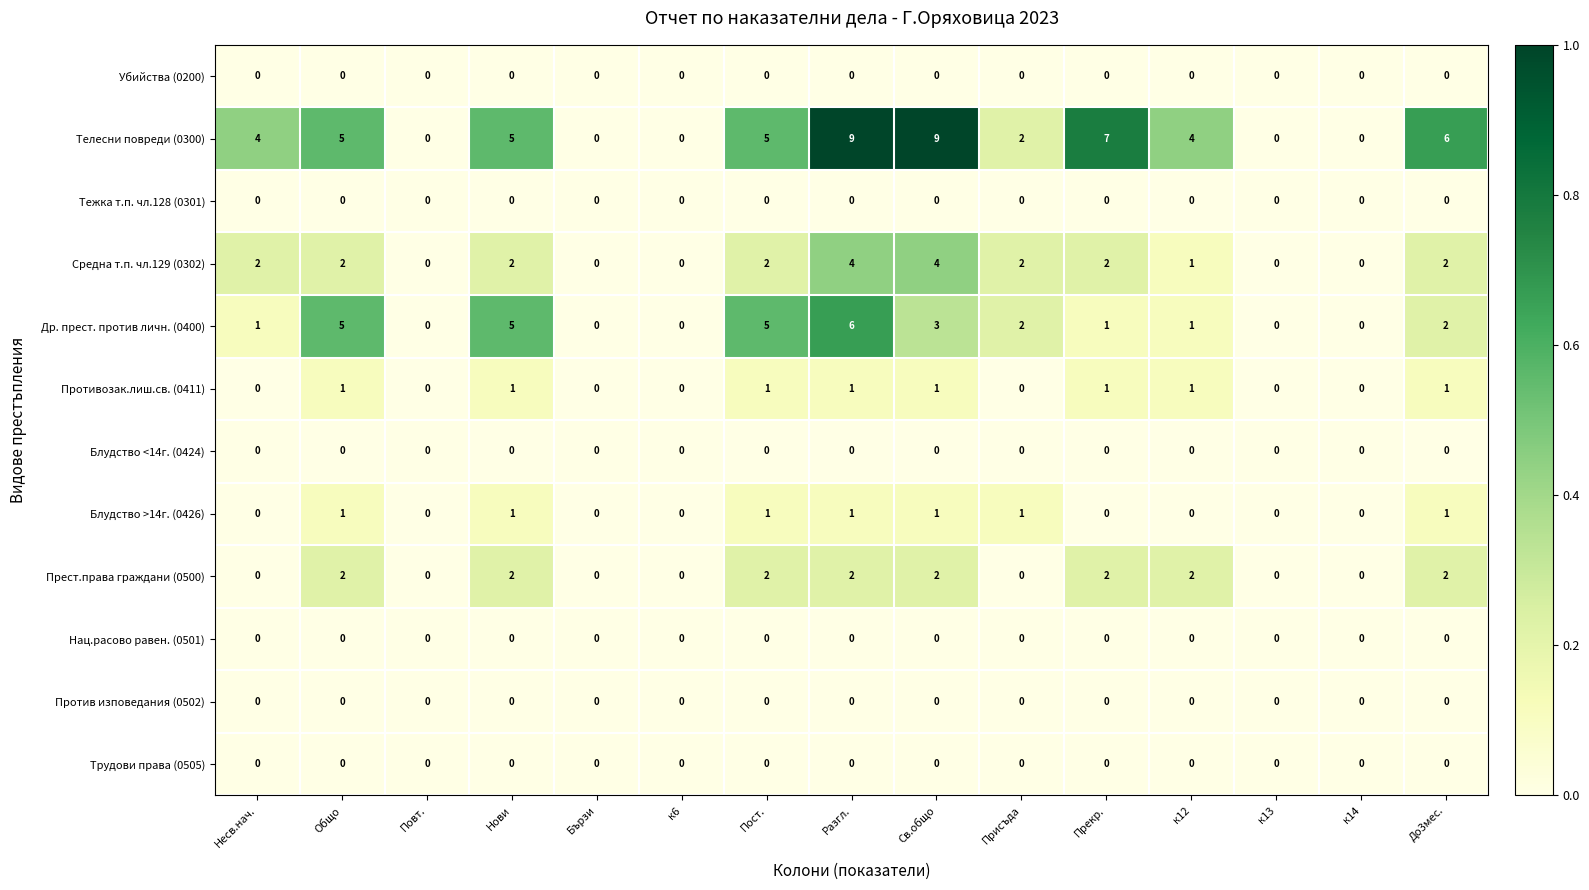

Count the number of data series in this chart.

12